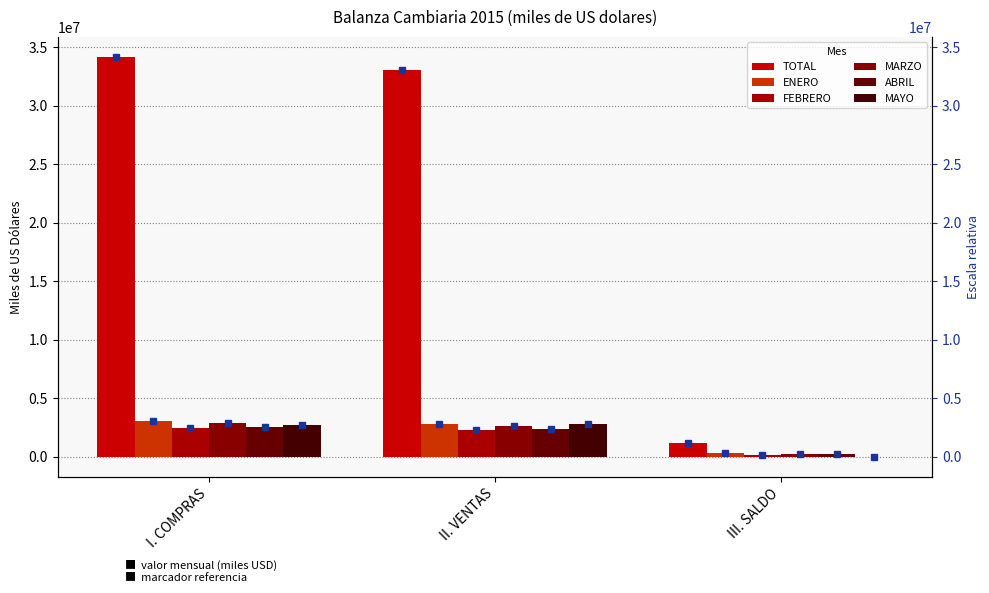

What are all the series names shown in the legend?

TOTAL, ENERO, FEBRERO, MARZO, ABRIL, MAYO